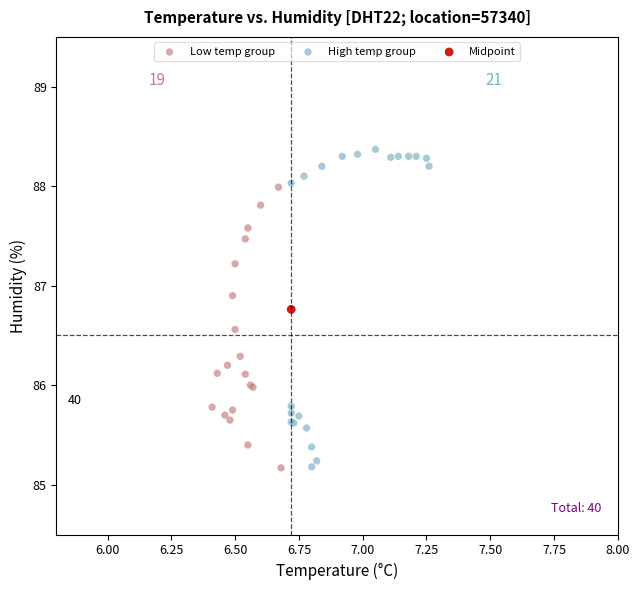

Which series contains the highest Y value?

High temp group